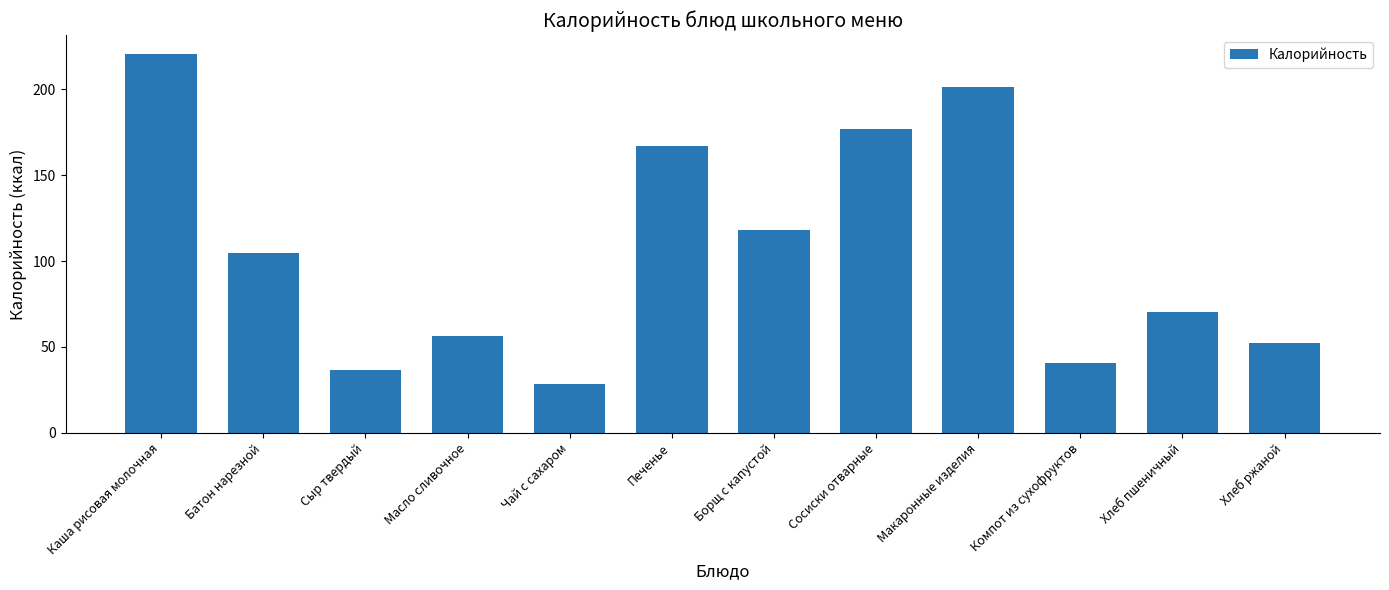

At which label does the data first exceed 104?

Каша рисовая молочная